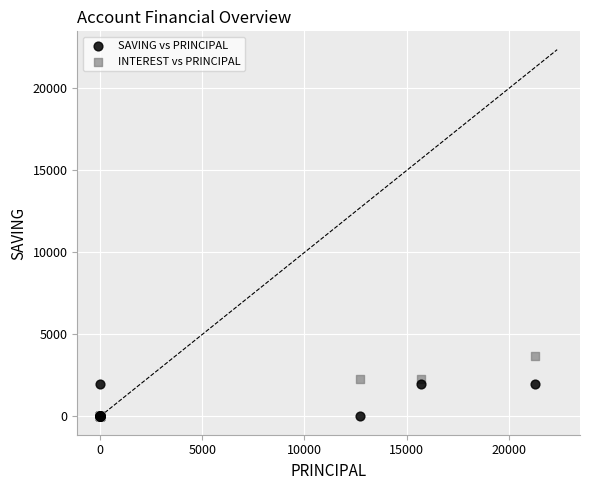

Which series reaches the maximum Y coordinate?

INTEREST vs PRINCIPAL